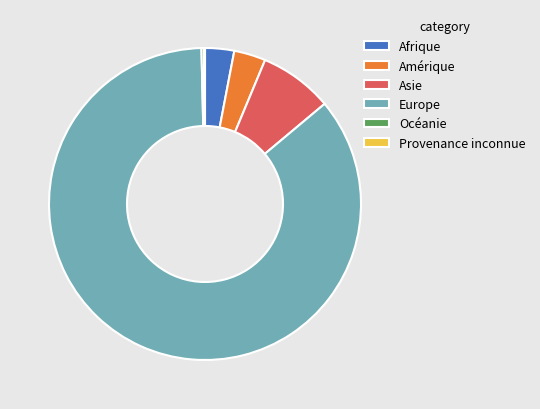

Which category has the biggest portion of the pie?

Europe